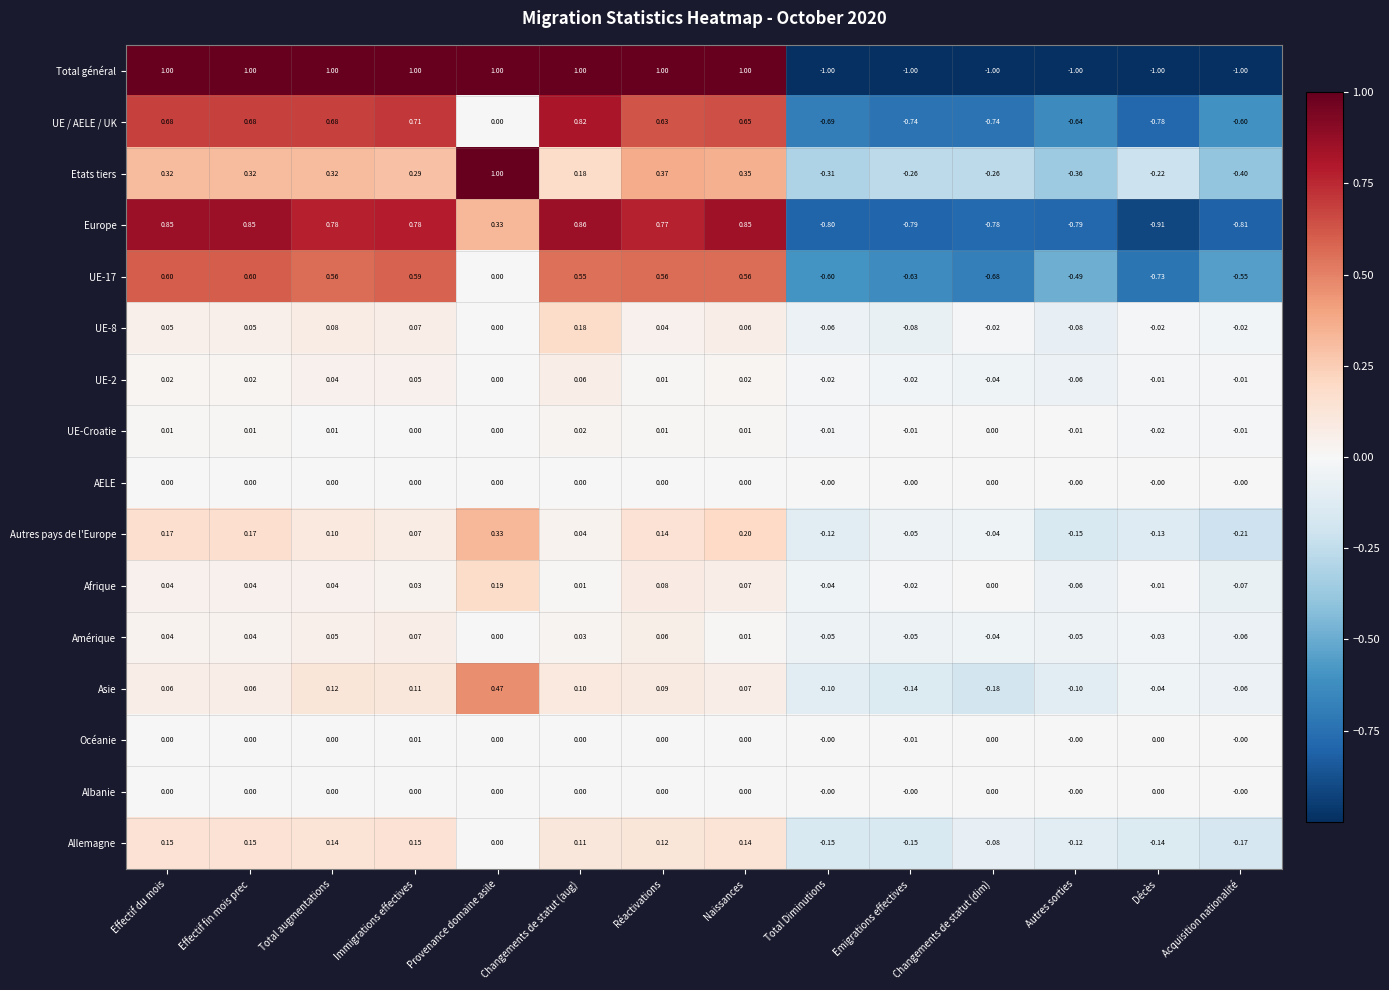

Which series has the widest spread of values?

Total général